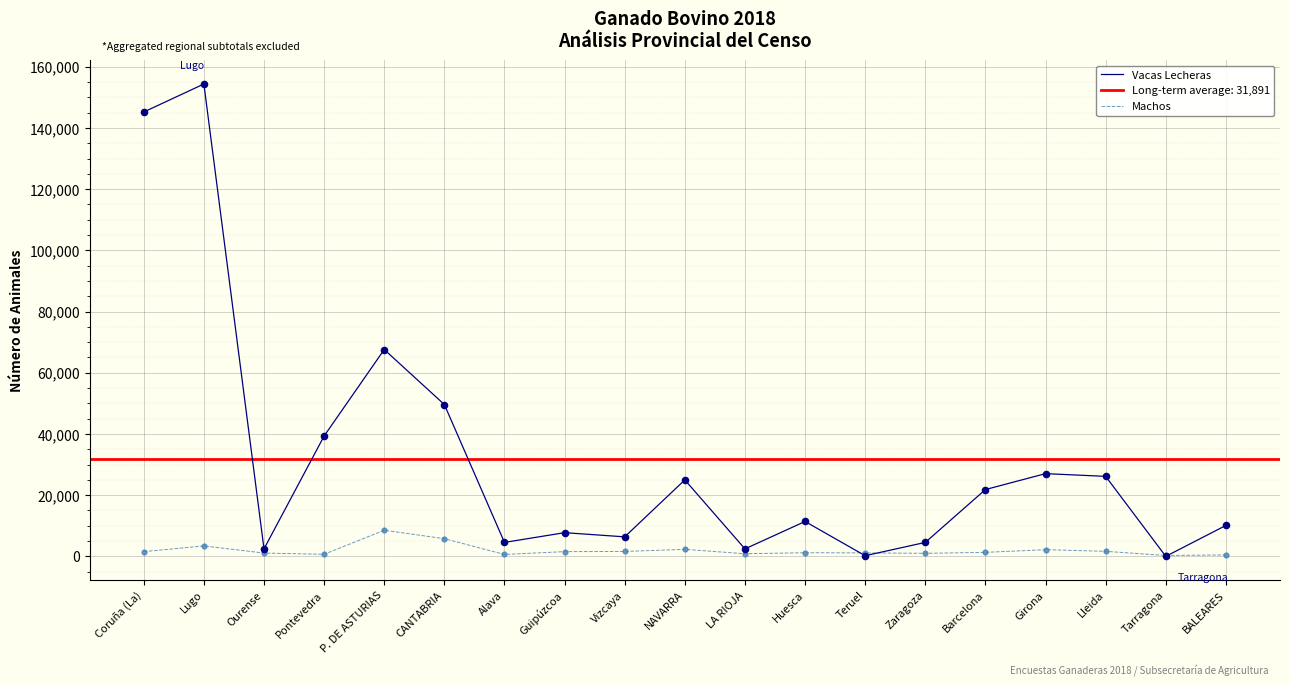

What are all the series names shown in the legend?

Vacas Lecheras, Machos